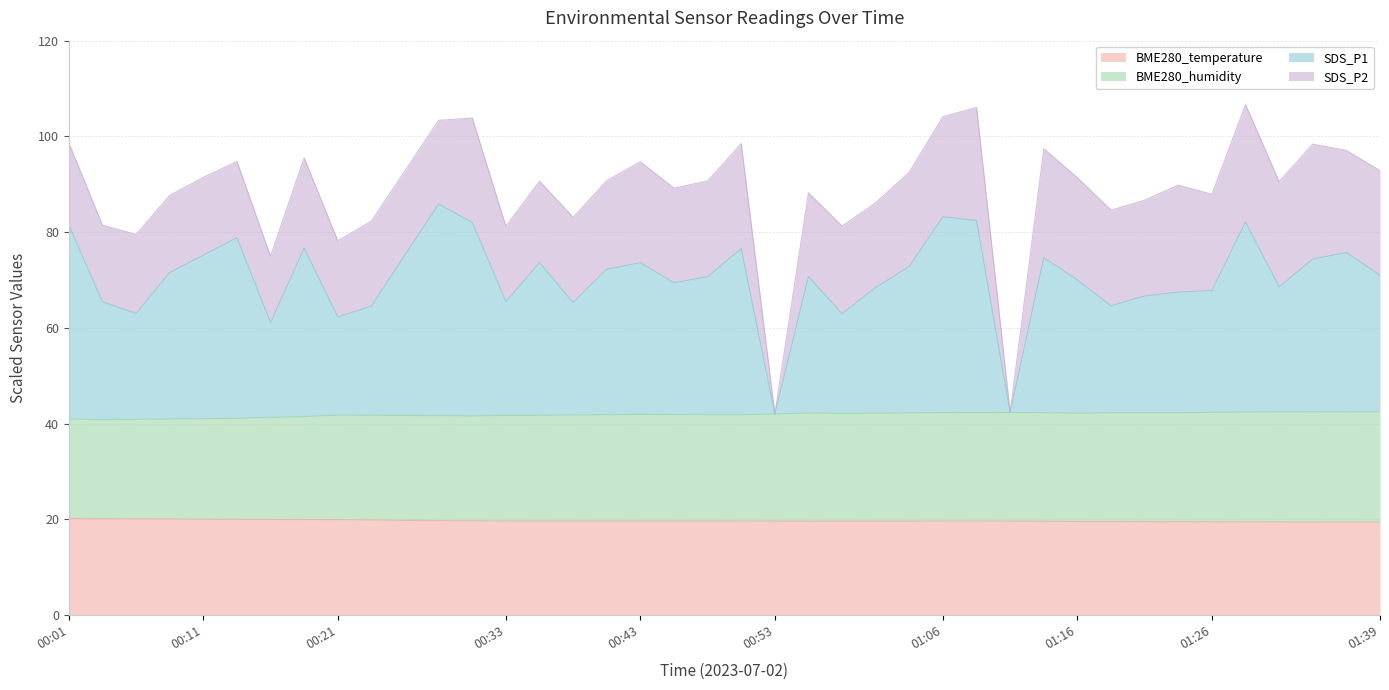

Is the value of BME280_temperature at 00:56 greater than the value of SDS_P1 at 00:31?

No